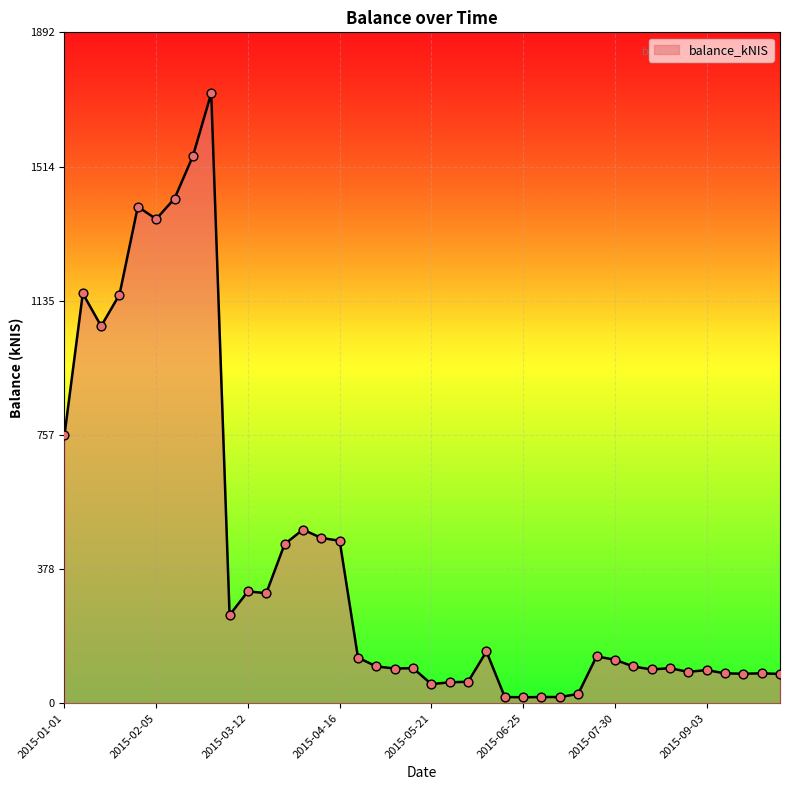

What is the maximum value shown in the chart?

1720.5